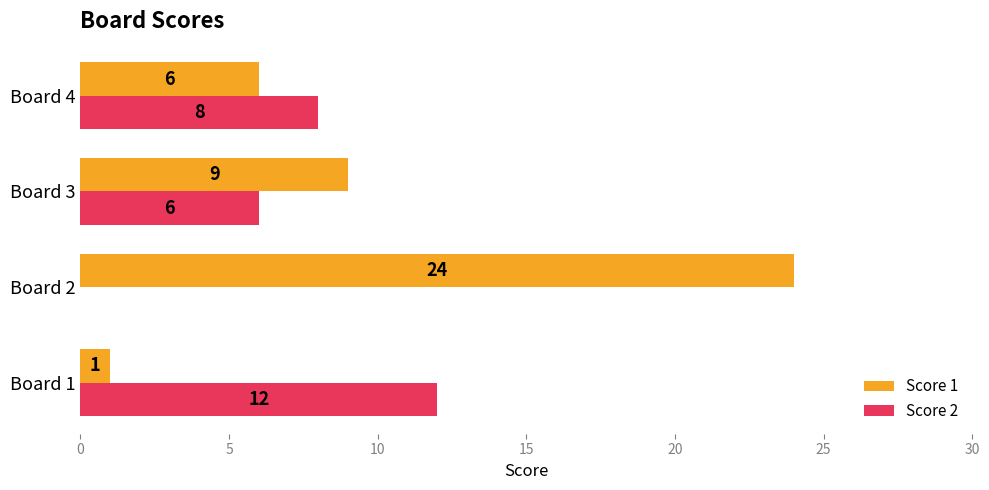

What is the greatest value displayed?

24